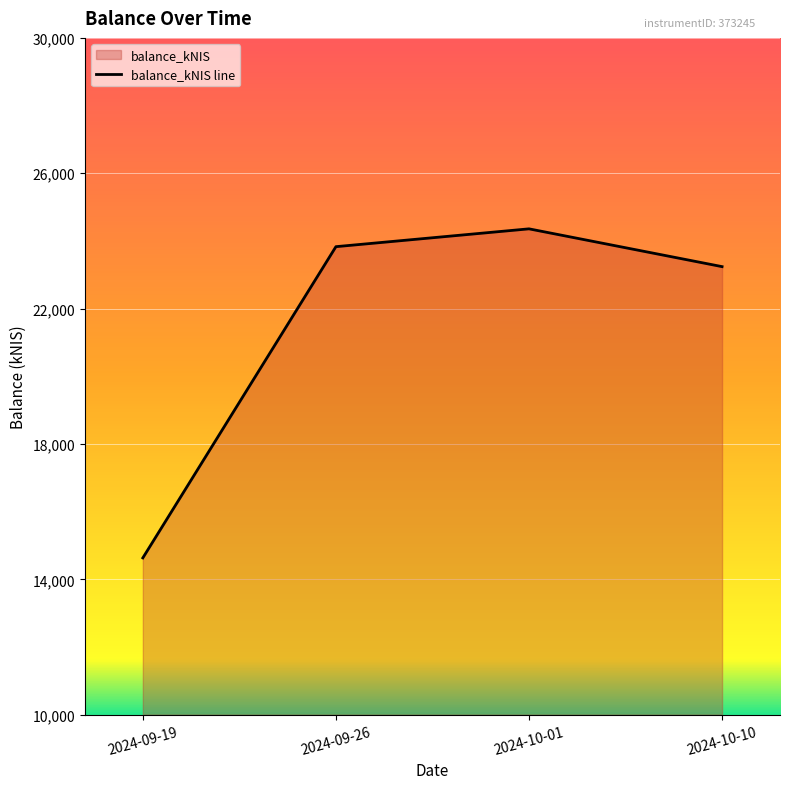

What is the label of the 1st point from the left?

2024-09-19